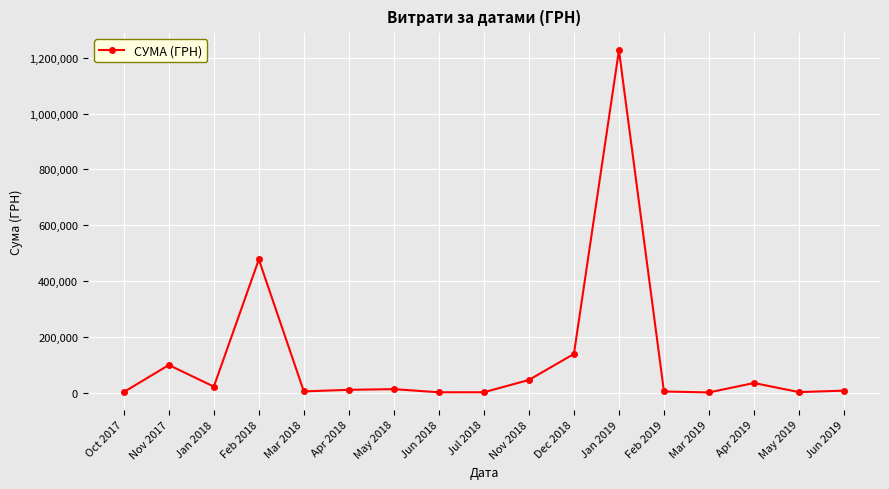

How many lines are shown in the chart?

1